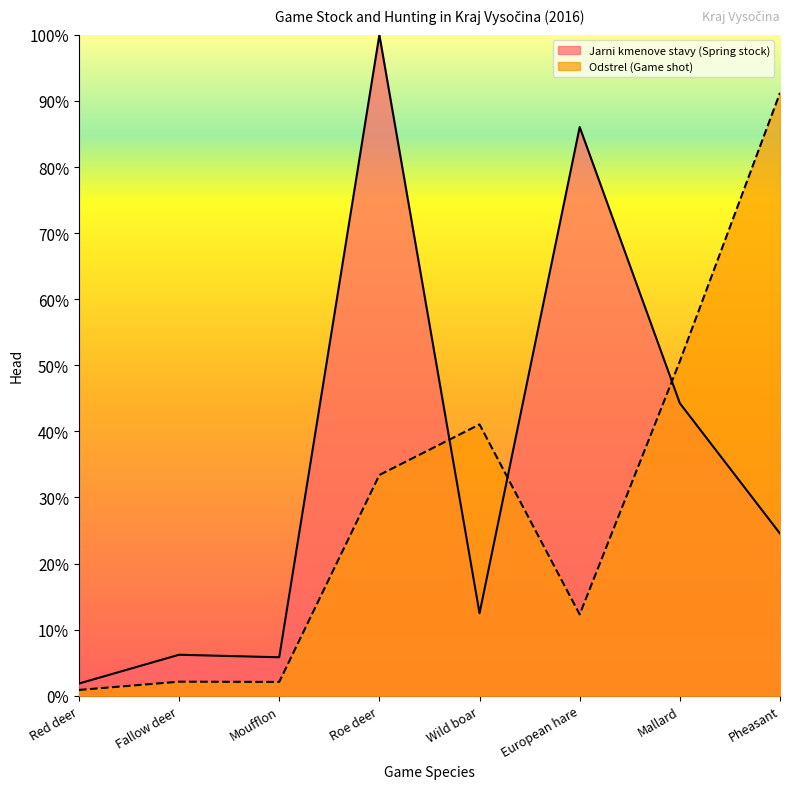

What position from the left is Roe deer?

4